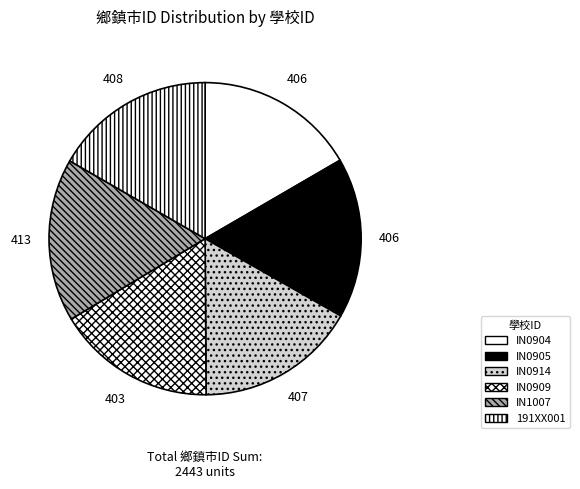

How many slices are in this pie chart?

6